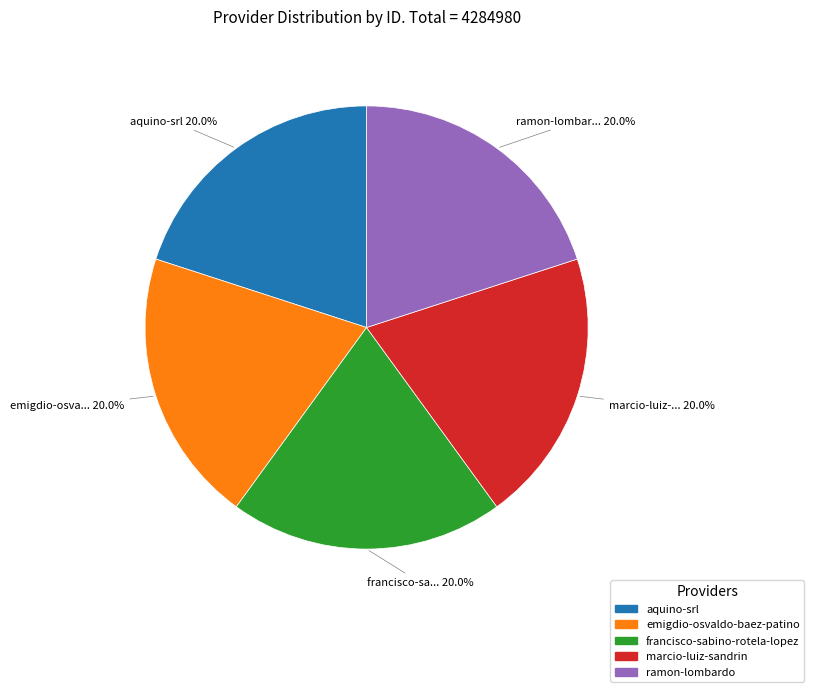

Does any single category account for the majority?

No